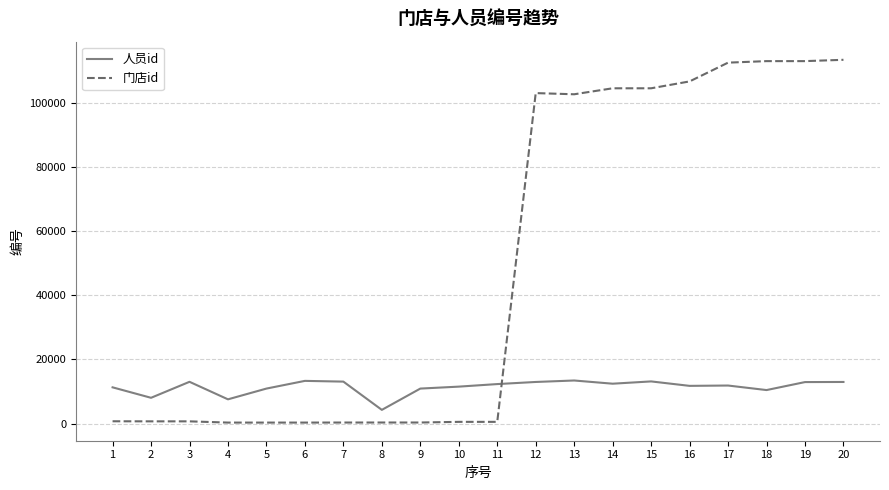

What is the total value across all series at 1?

12070